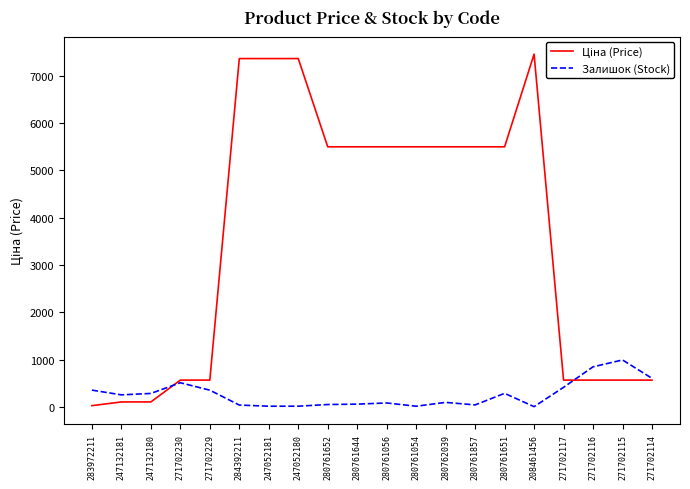

Is it true that Залишок (Stock) equals 852.0 at 271702116?

True